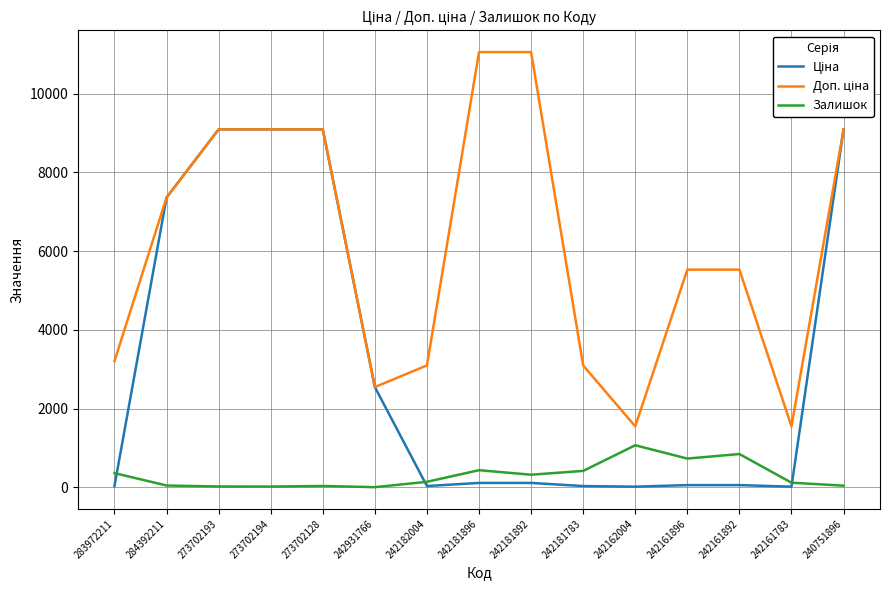

What is the maximum value shown in the chart?

11055.0